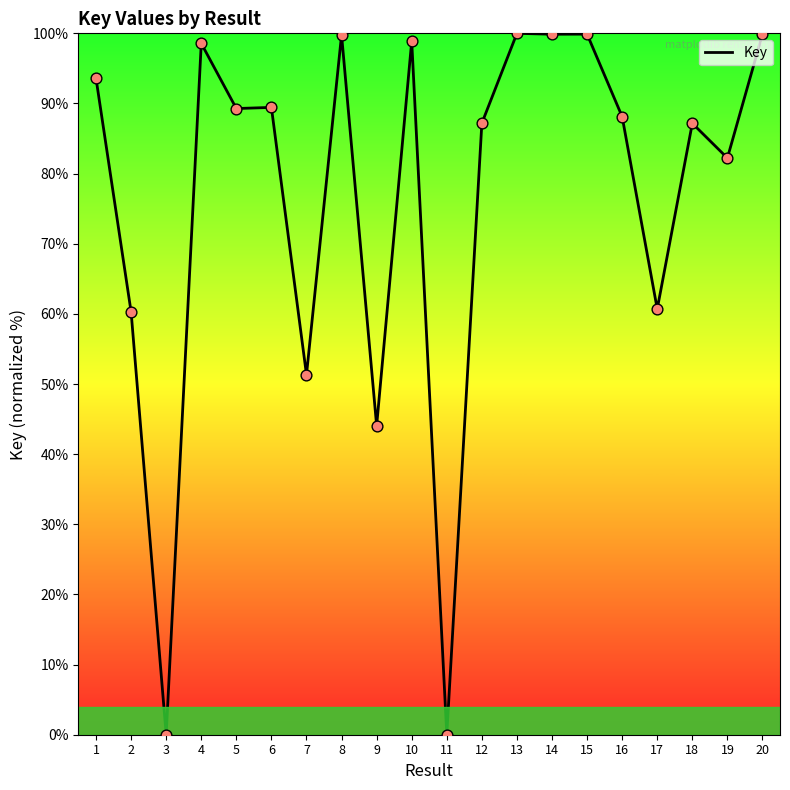

What is the ratio of the value at 9 to the value at 10?

0.4